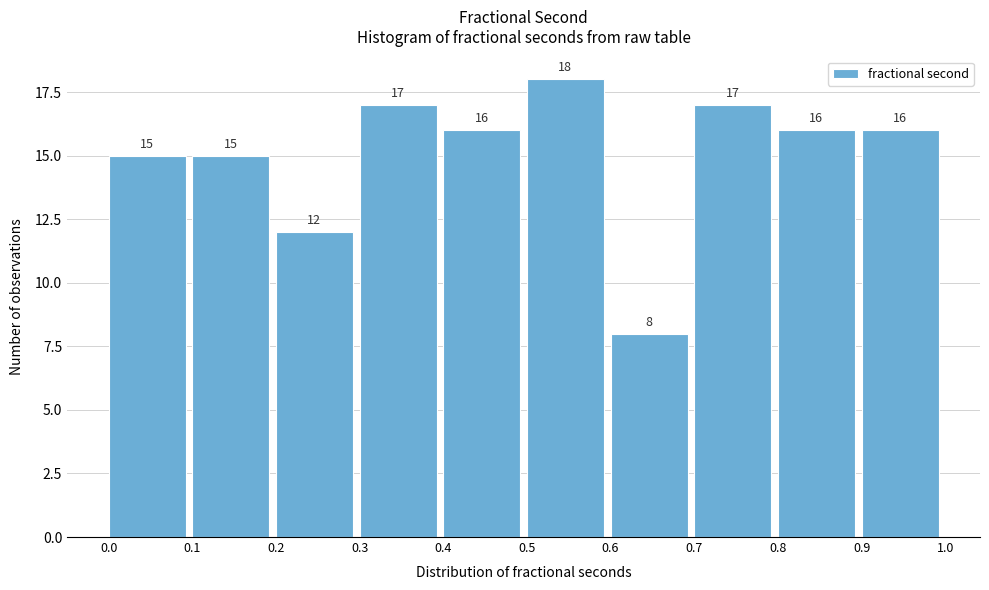

Reading left to right, list every bar in this chart as the range it spans on the x-axis followed by its height.

0.0 to 0.1: 15
0.1 to 0.2: 15
0.2 to 0.3: 12
0.3 to 0.4: 17
0.4 to 0.5: 16
0.5 to 0.6: 18
0.6 to 0.7: 8
0.7 to 0.8: 17
0.8 to 0.9: 16
0.9 to 1.0: 16